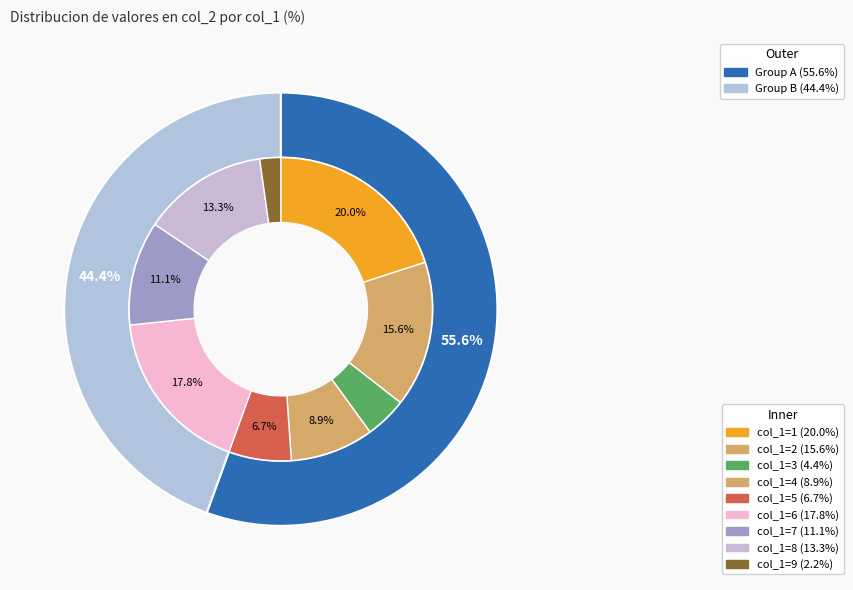

How many slices are in this pie chart?

9